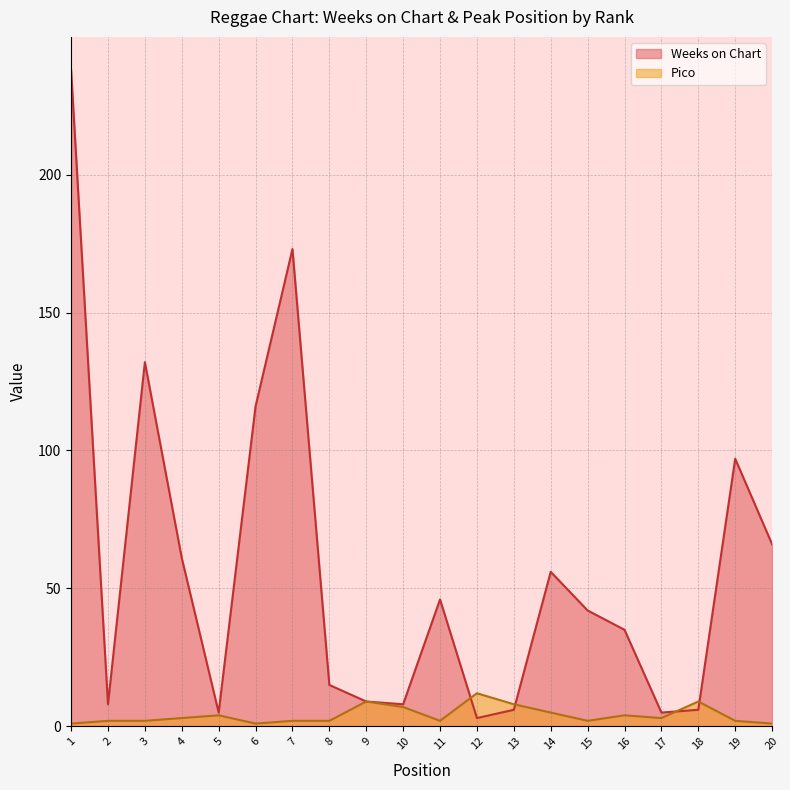

Which label corresponds to the largest value in the chart?

1